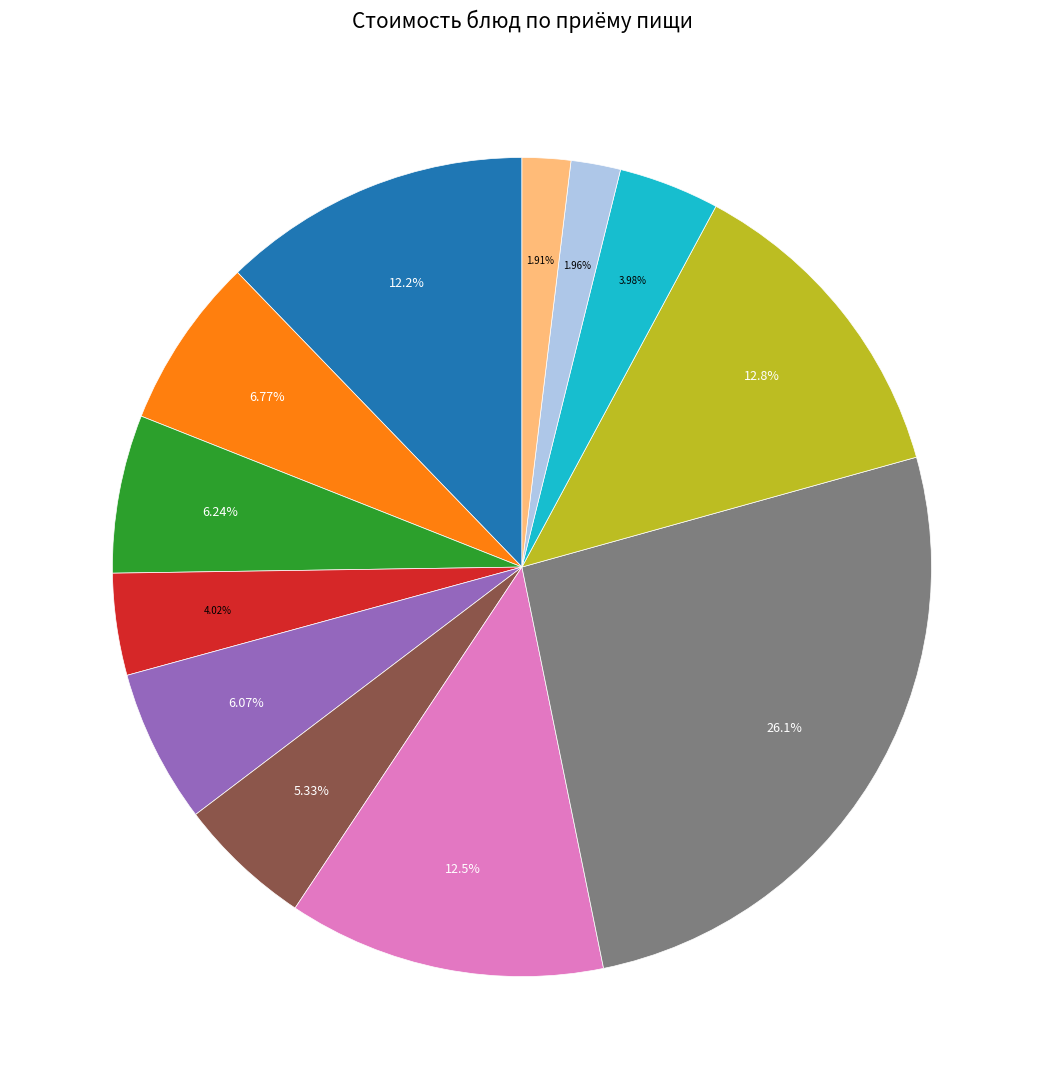

Is there any slice that represents more than half of the pie?

No